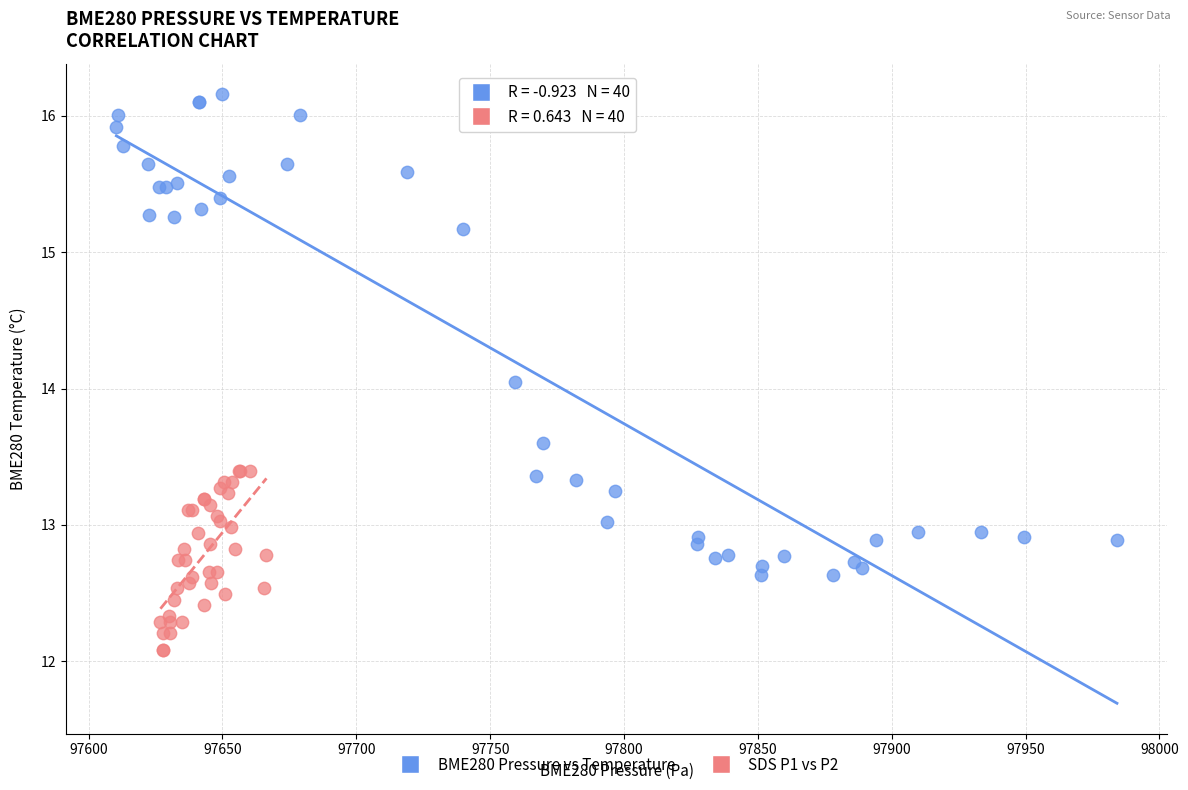

Which series contains the lowest Y value?

SDS P1 vs P2